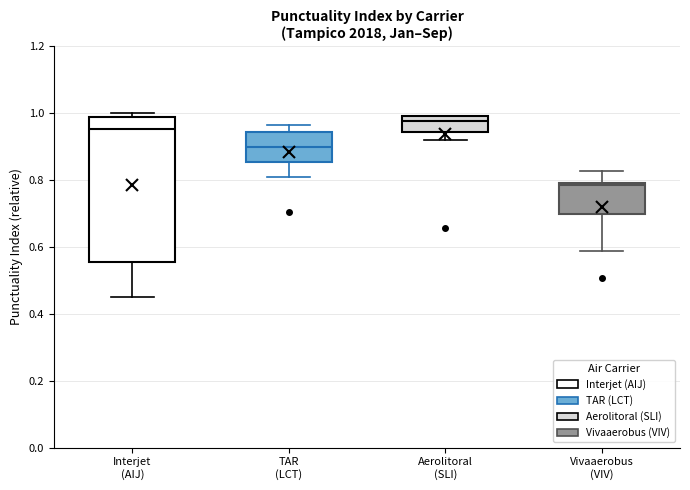

Which box's median line is the lowest?

Vivaaerobus (VIV)